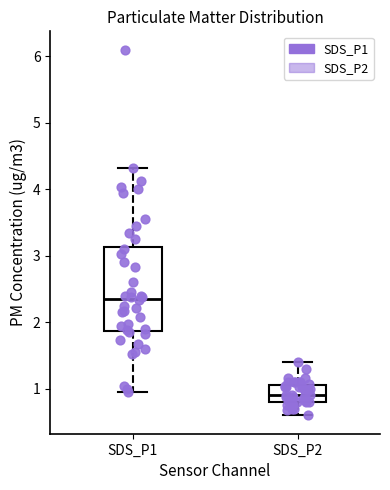

Comparing the boxes themselves (not the whiskers), which one is the tallest?

SDS_P1